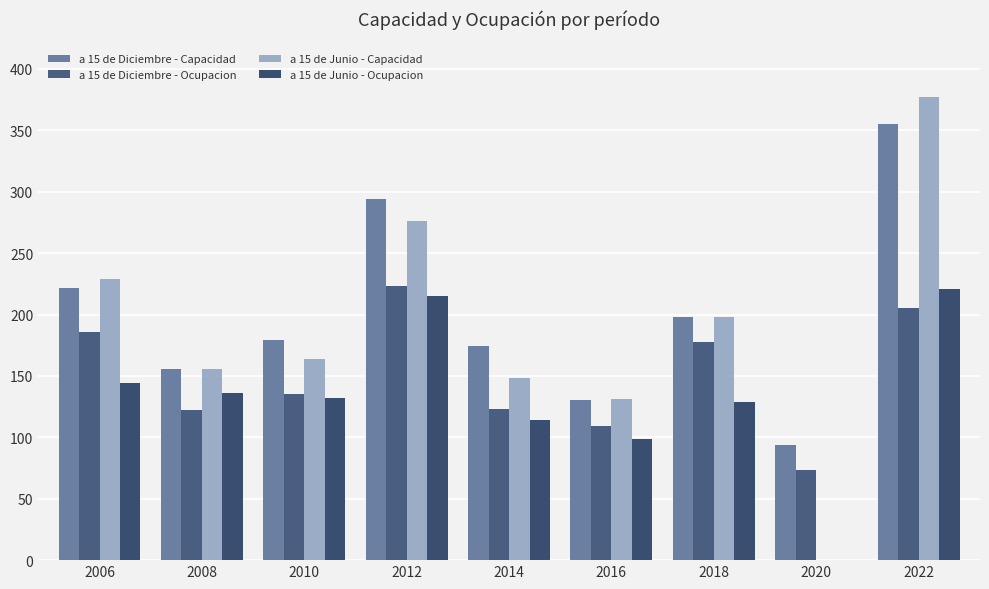

Is the value of a 15 de Junio - Ocupacion at 2006 greater than the value of a 15 de Diciembre - Ocupacion at 2010?

Yes